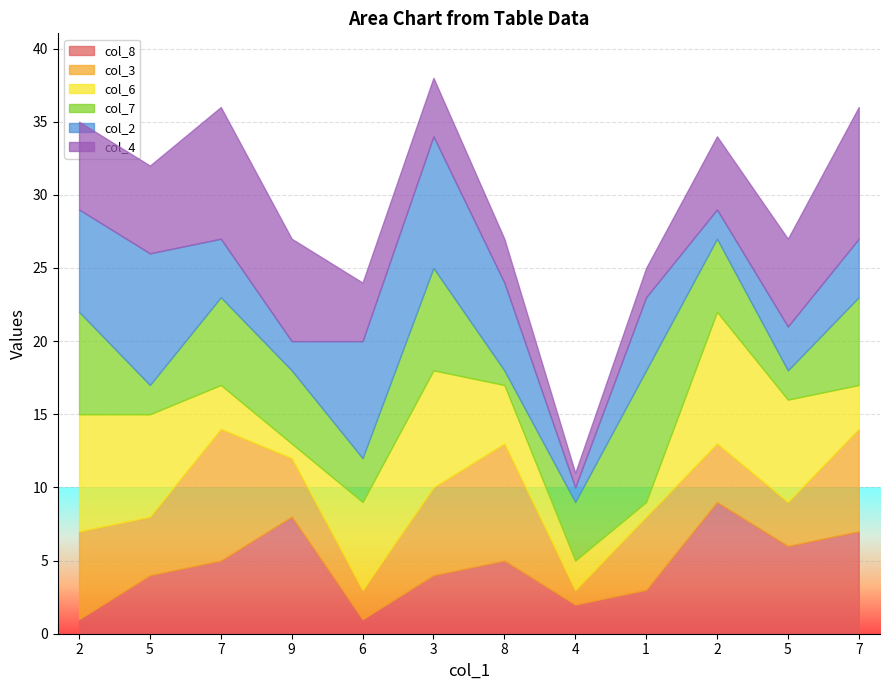

How many lines are shown in the chart?

6